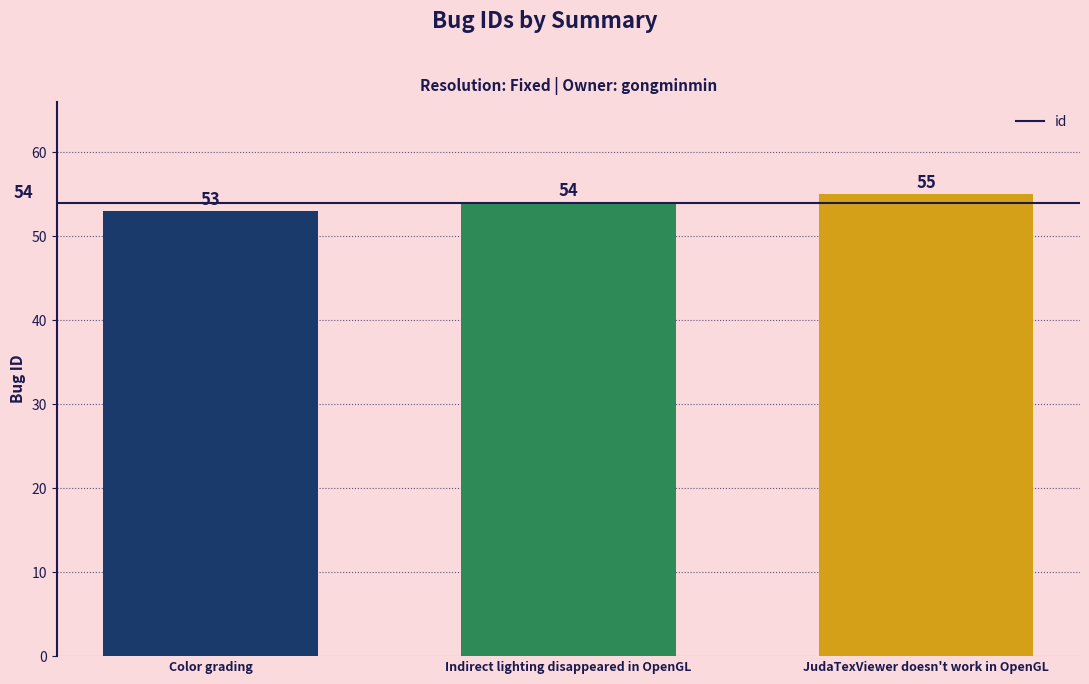

At which category does the chart reach its minimum across all series?

Color grading